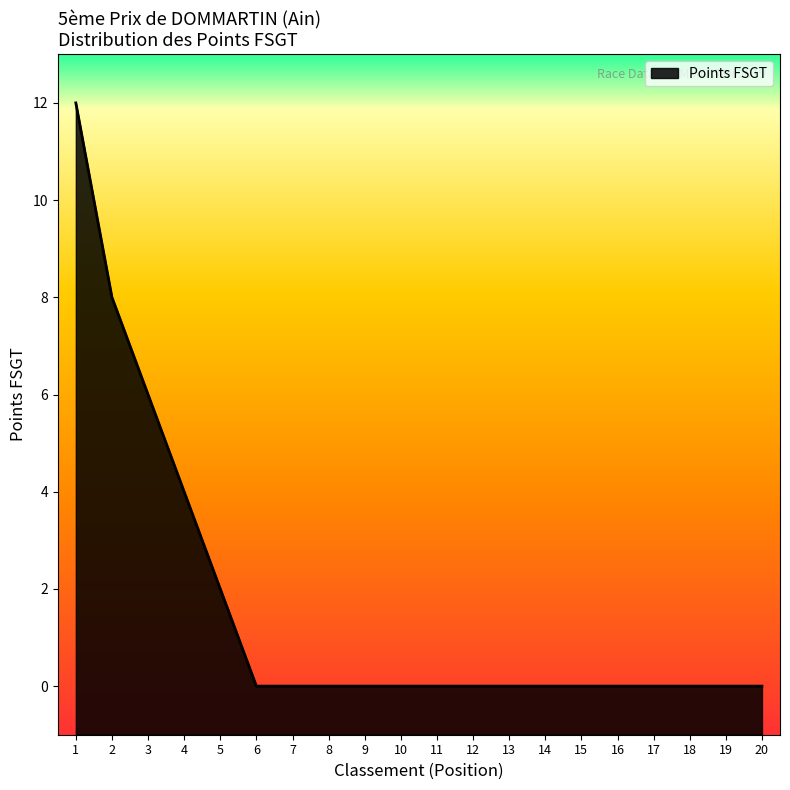

What is the difference between the maximum and minimum values?

12